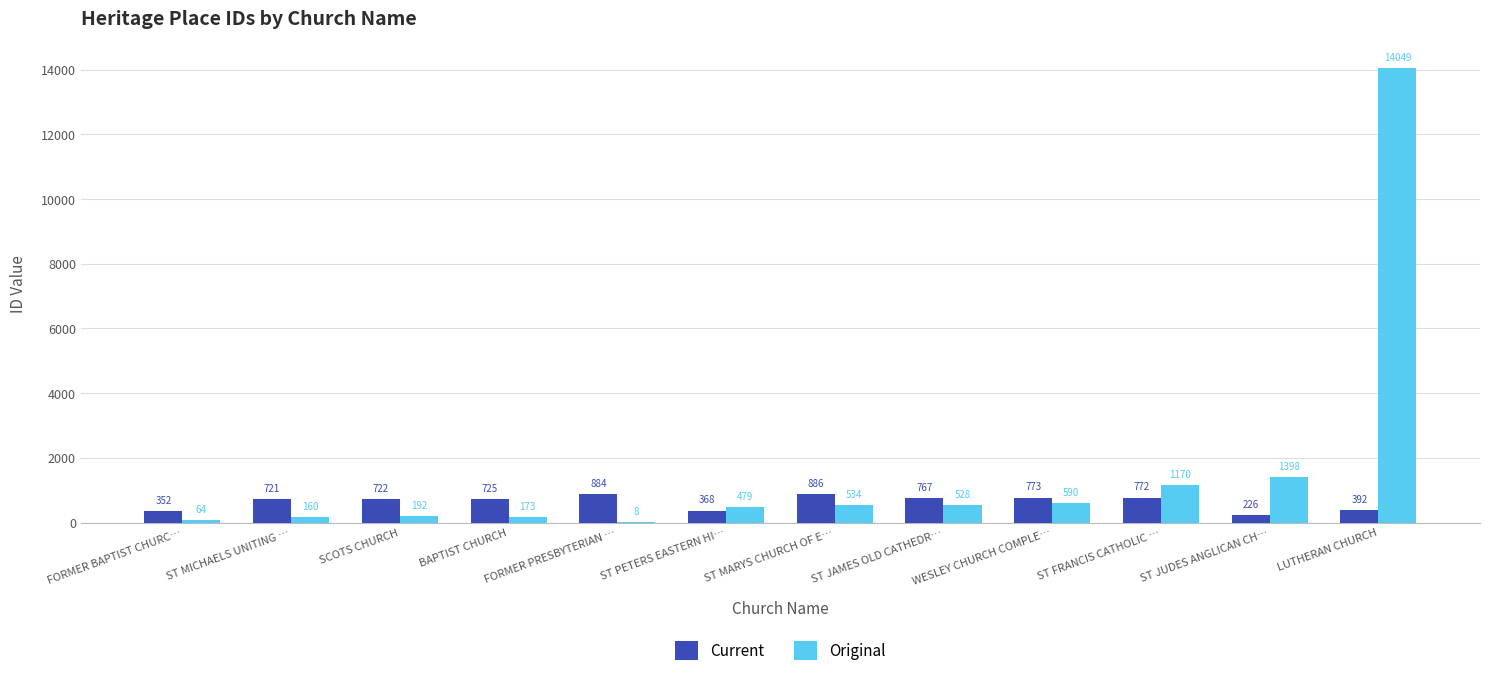

At which label does Original first exceed 528?

ST MARYS CHURCH OF E…